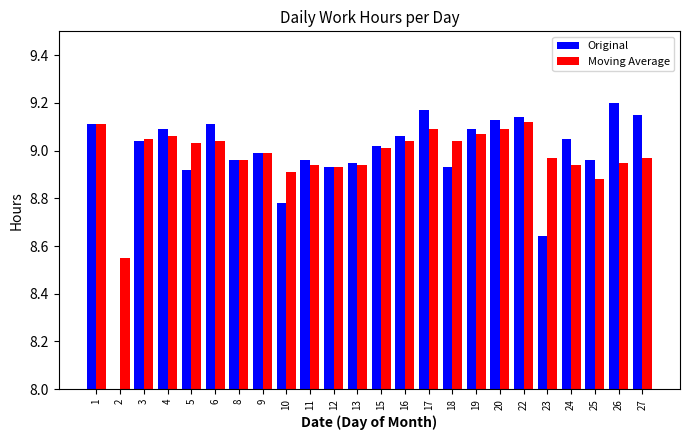

At 27, list the series in order from largest to smallest.

Original, Moving Average